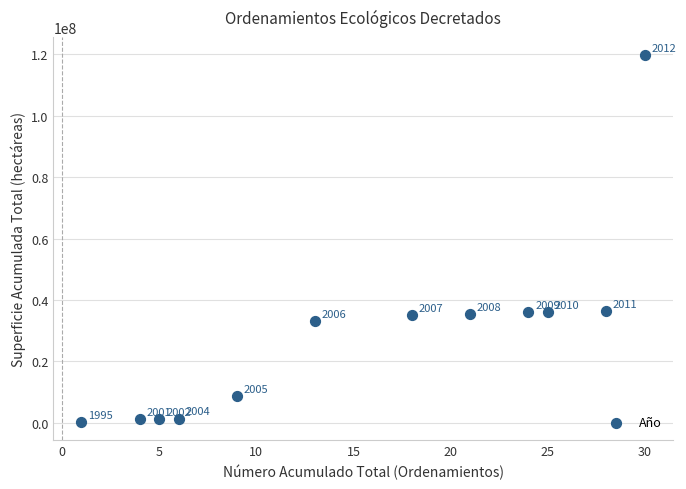

What is the average X value?

15.3